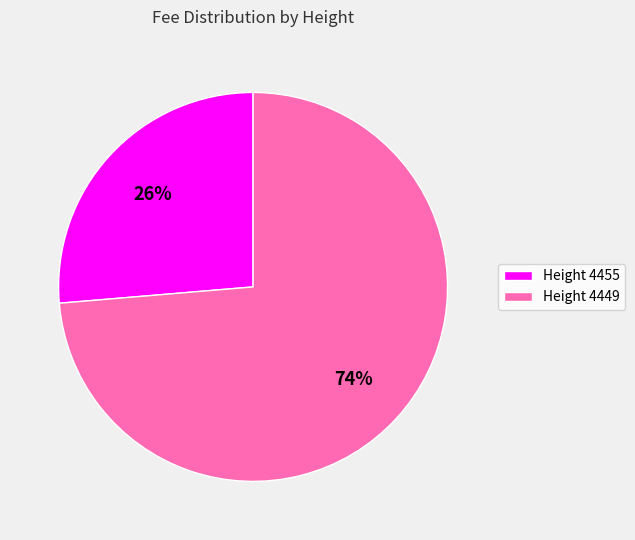

Is there any slice that represents more than half of the pie?

Yes